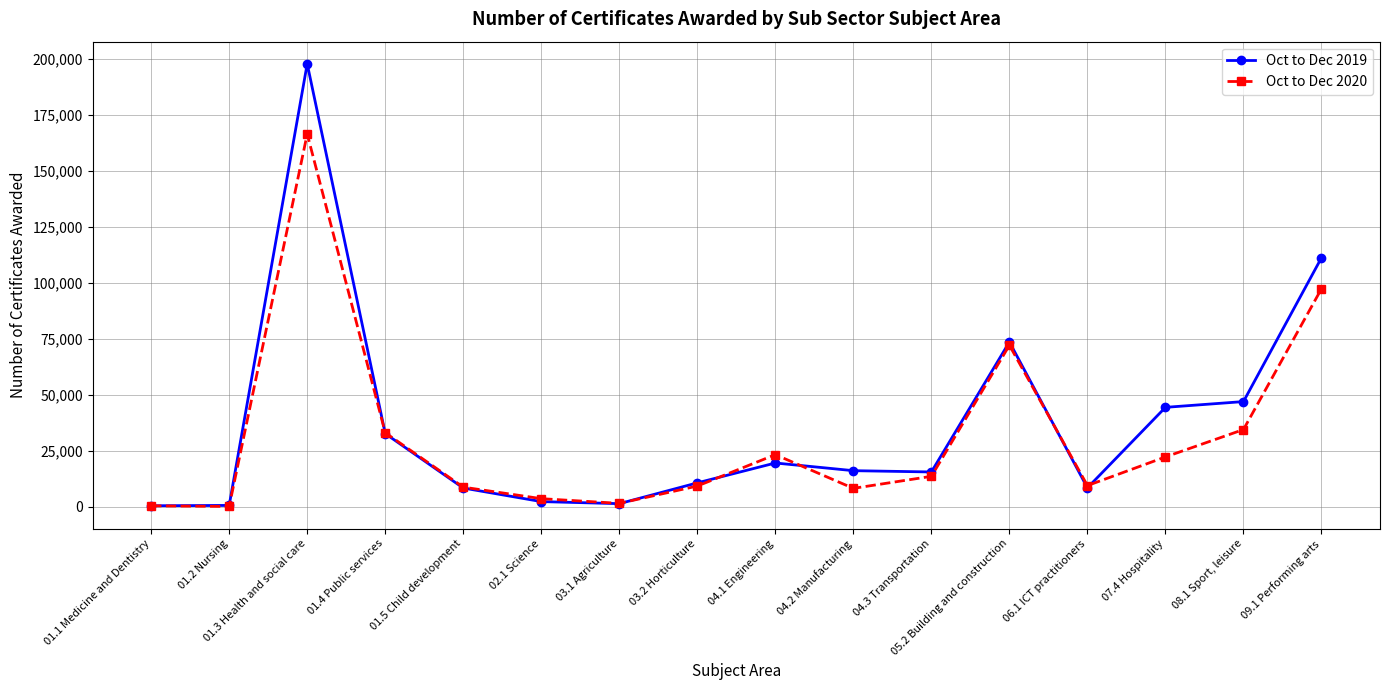

Is it true that Oct to Dec 2019 equals 64252 at 09.1 Performing arts?

False